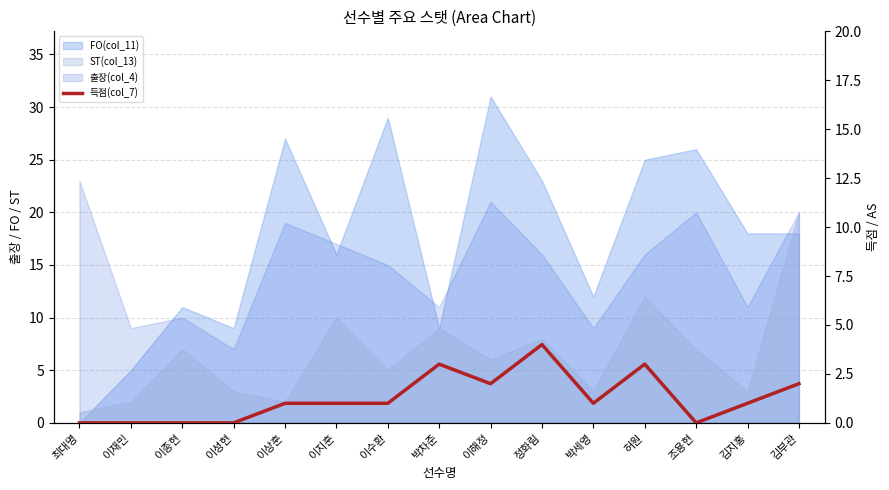

Reading left to right, extract all data points from this chart.

최대명=0	이재민=0	이종현=0	이성현=0	이상훈=1	이지훈=1	이수환=1	박차준=3	이해정=2	정화림=4	박세영=1	허원=3	조용현=0	김지홍=1	김부관=2